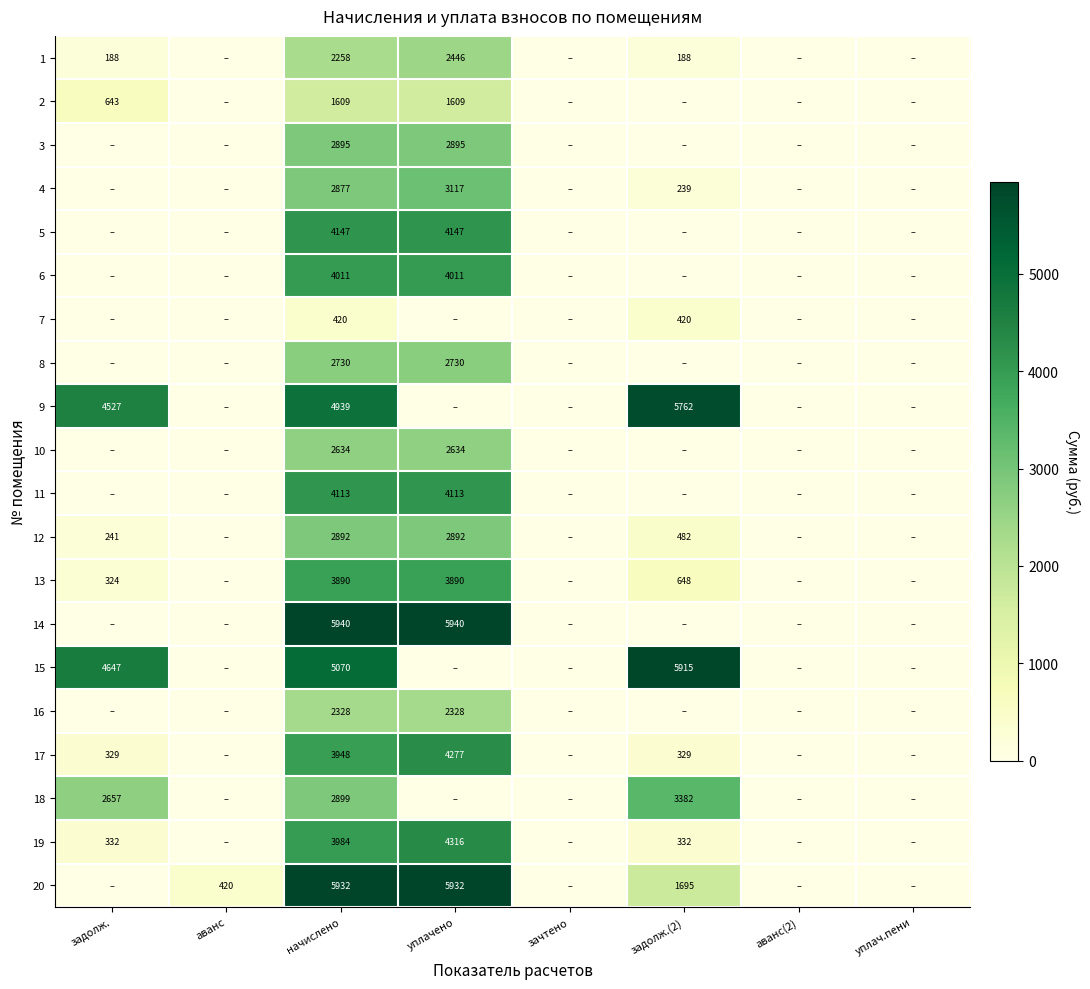

Is it true that 12 equals 1025 at уплачено?

False